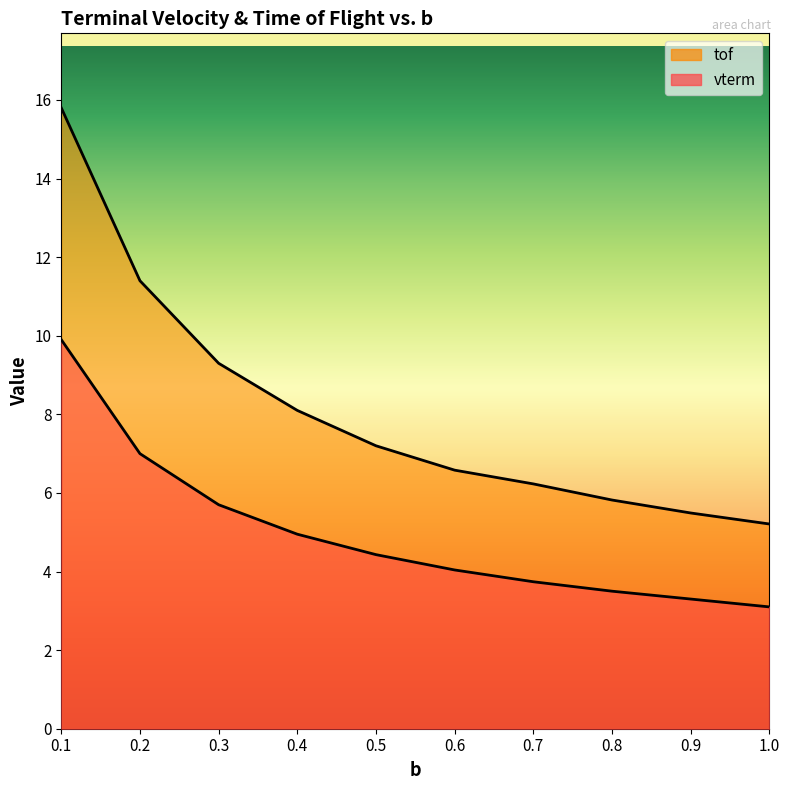

The tof series shows 4.3 at 0.1. True or false?

False